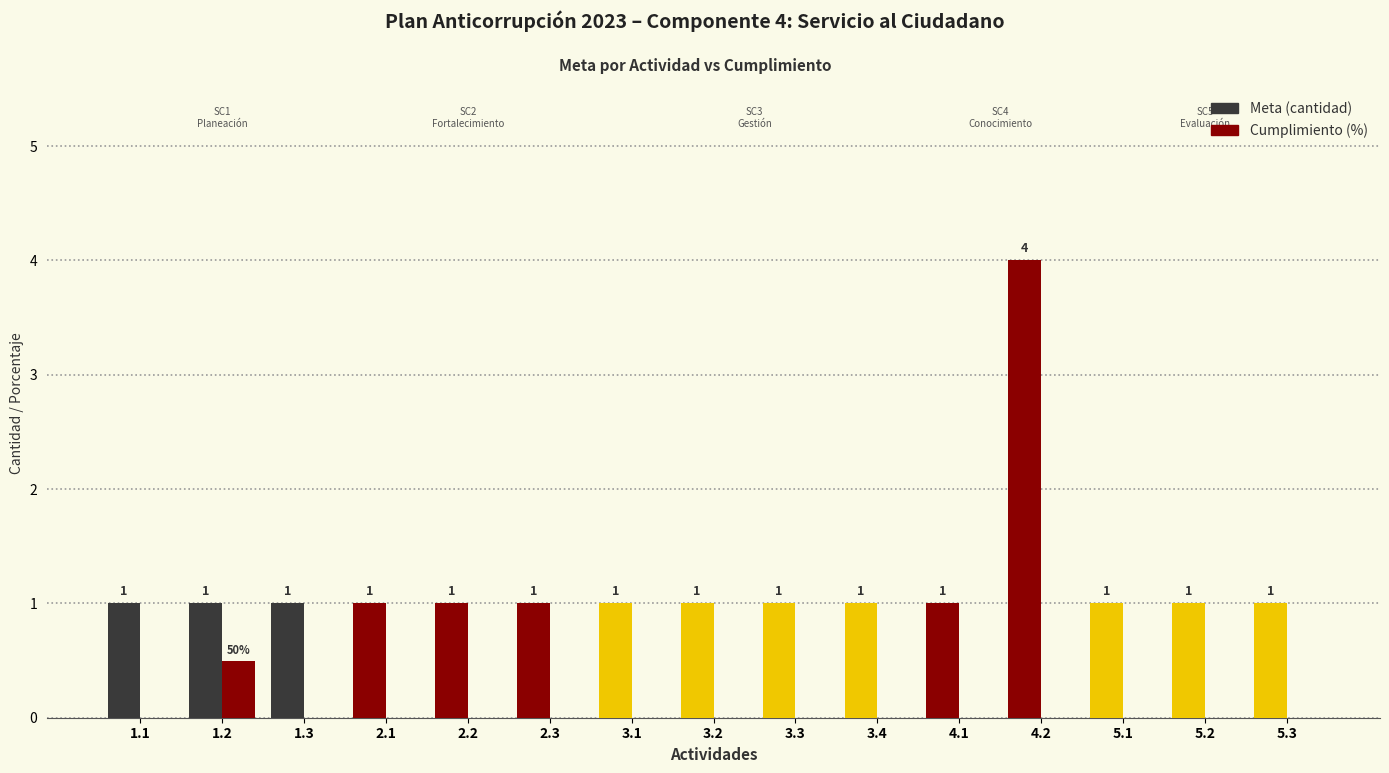

The value of Cumplimiento (%) at 2.3 is 0.0. True or false?

True